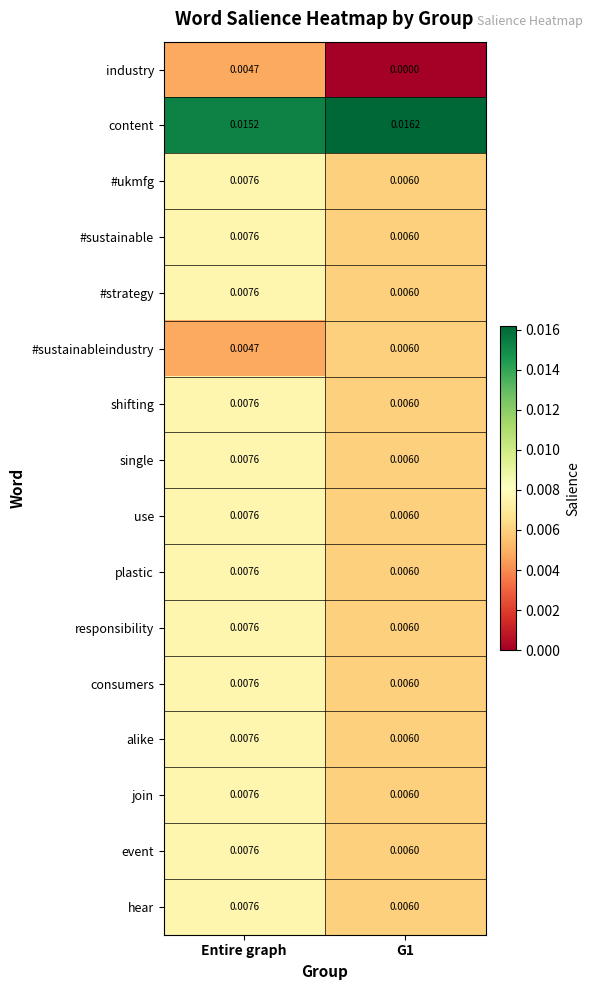

Which category has the highest value in the single series?

Entire graph